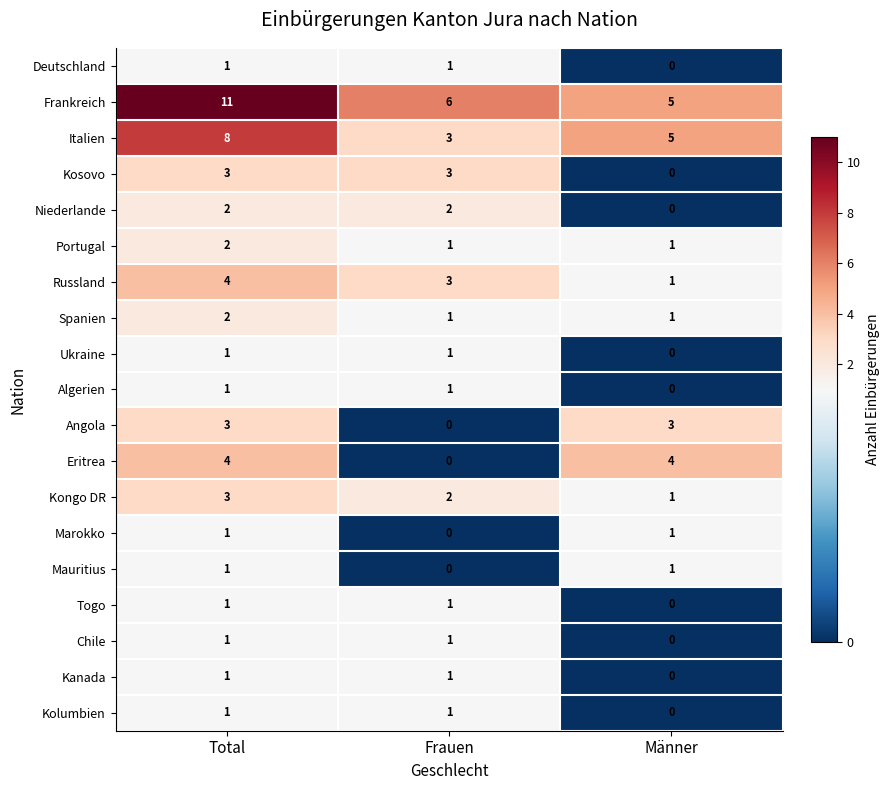

Count the Kolumbien values in the range 0 to 1.

3